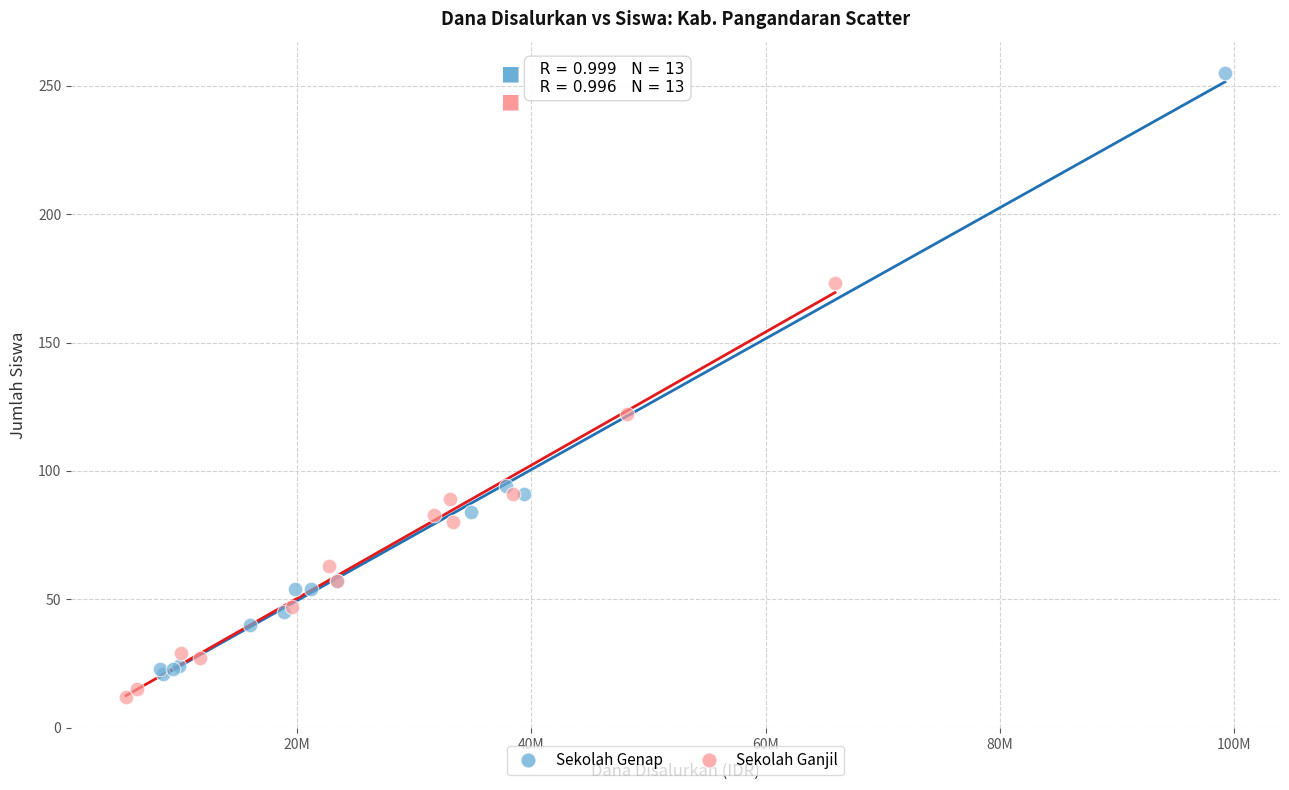

Which series has the widest spread of Y values?

Sekolah Genap